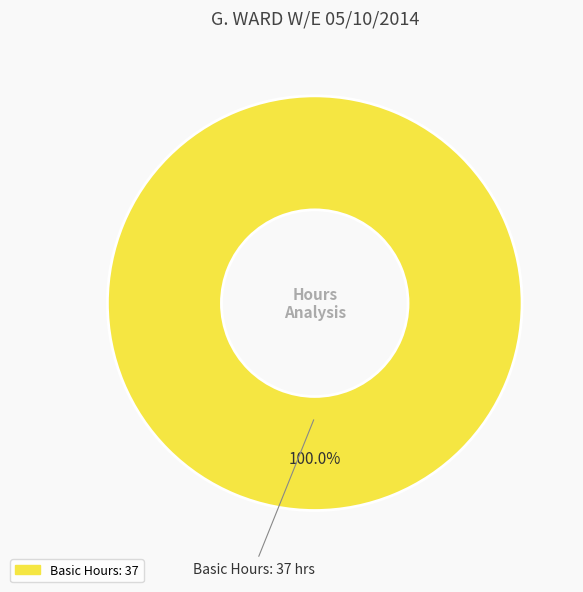

Does any single category account for the majority?

Yes